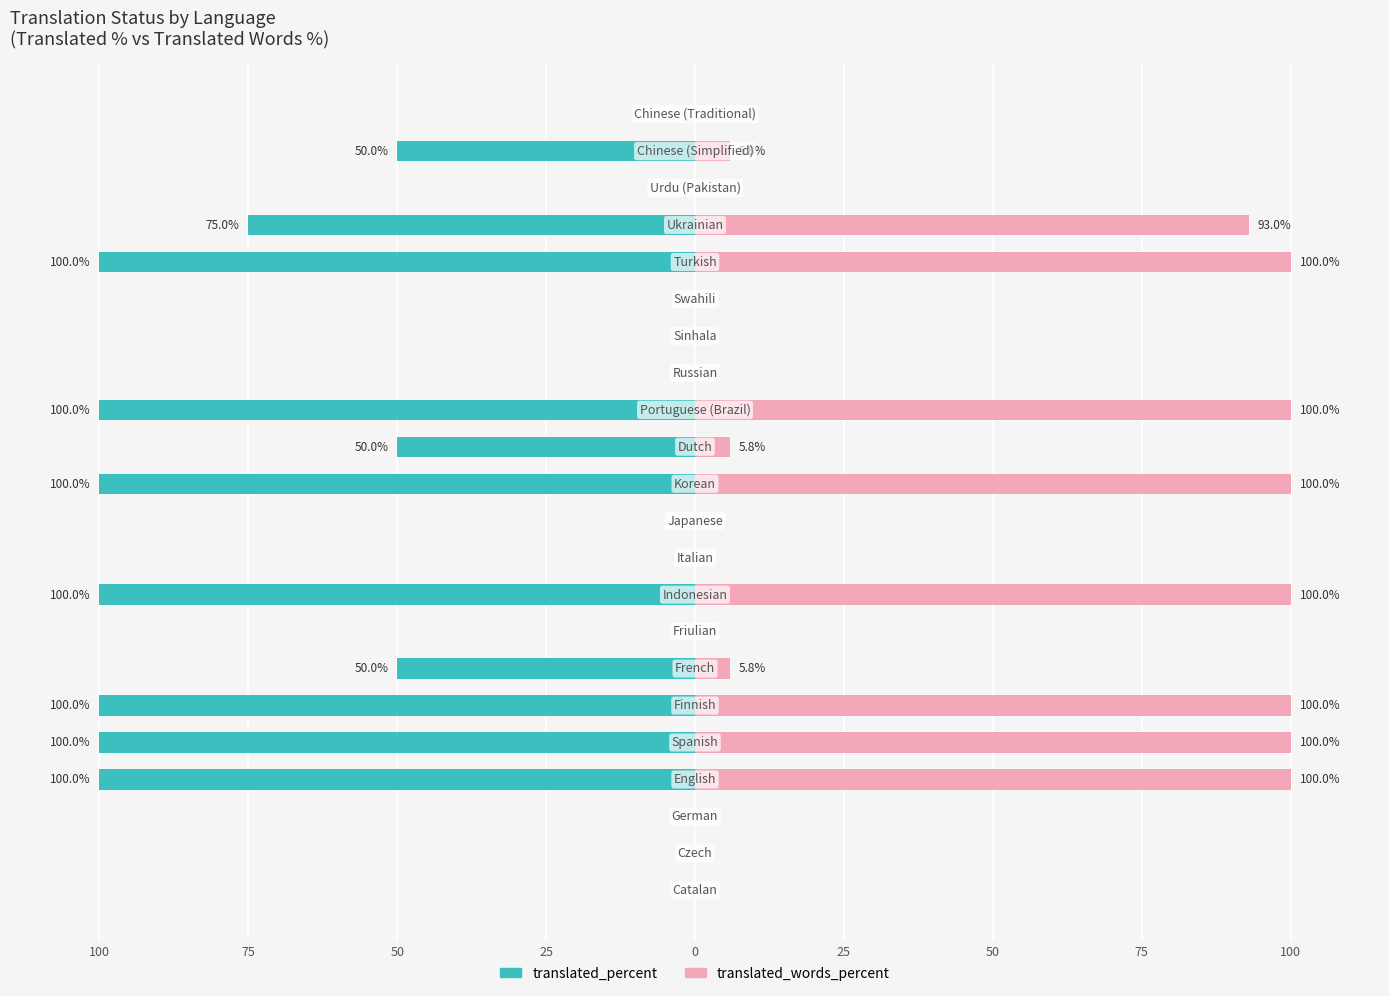

What are all the series names shown in the legend?

translated_percent, translated_words_percent